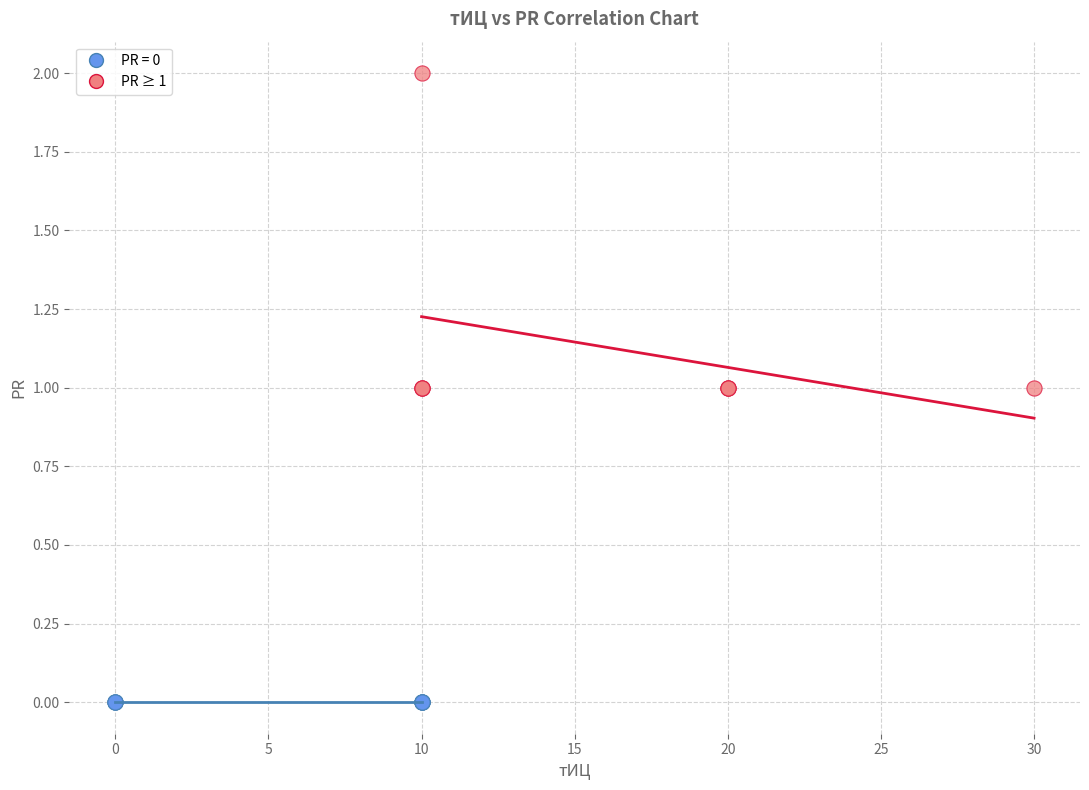

Which series contains the highest Y value?

PR ≥ 1